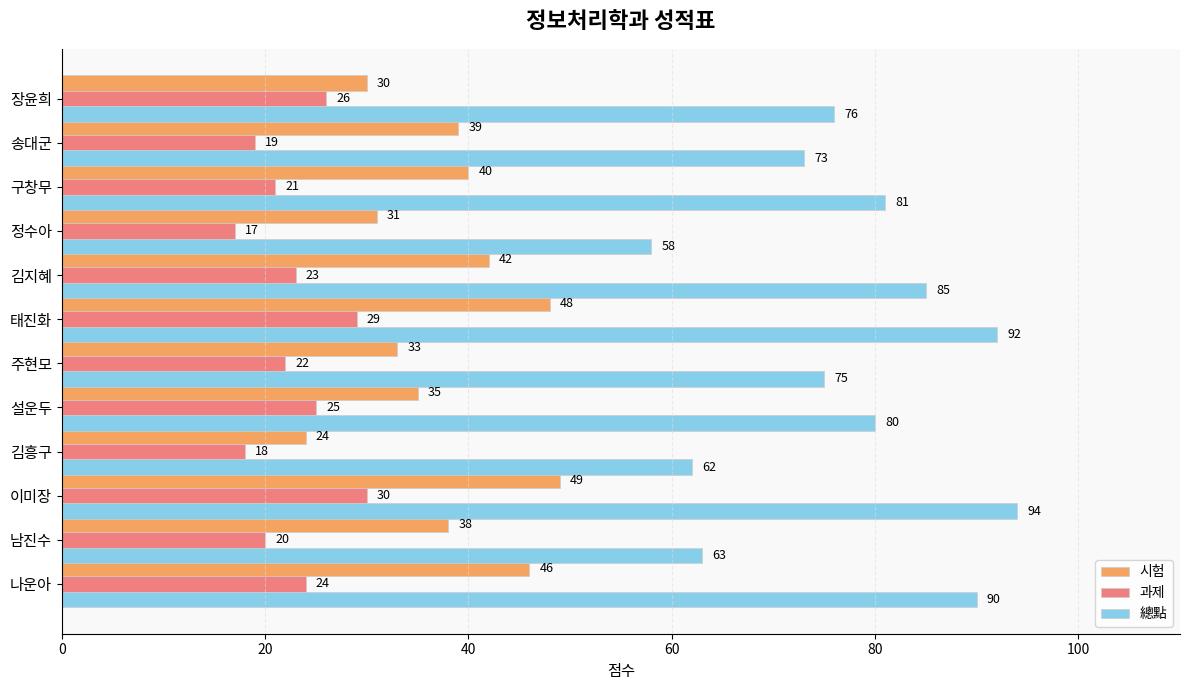

What is the smallest value displayed?

17